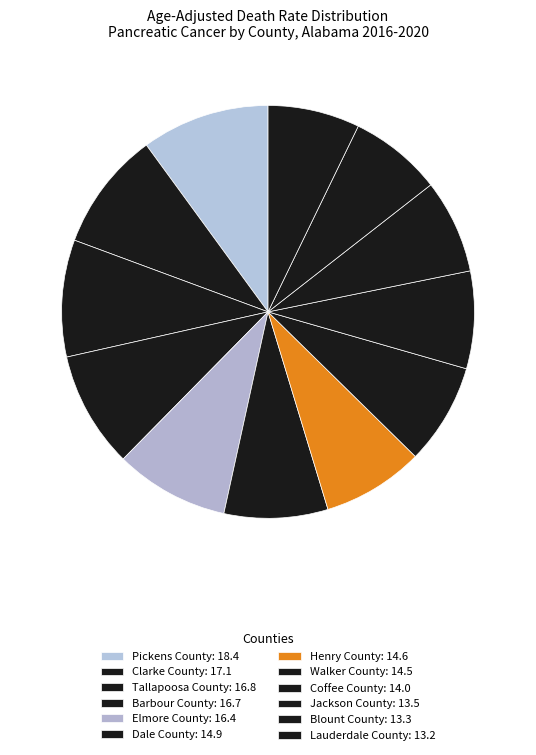

Count the number of slices in the pie.

12